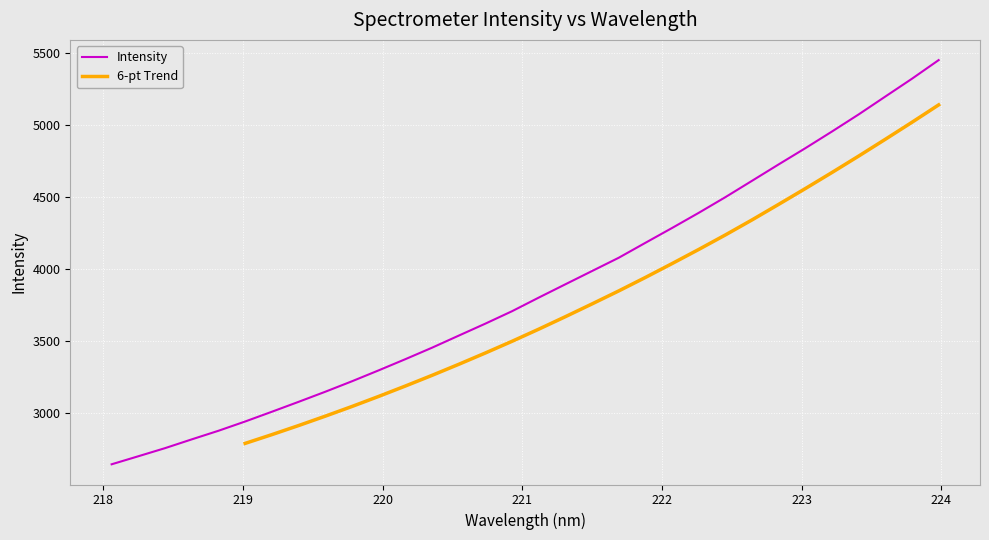

What is the label of the 9th point from the left?

219.589